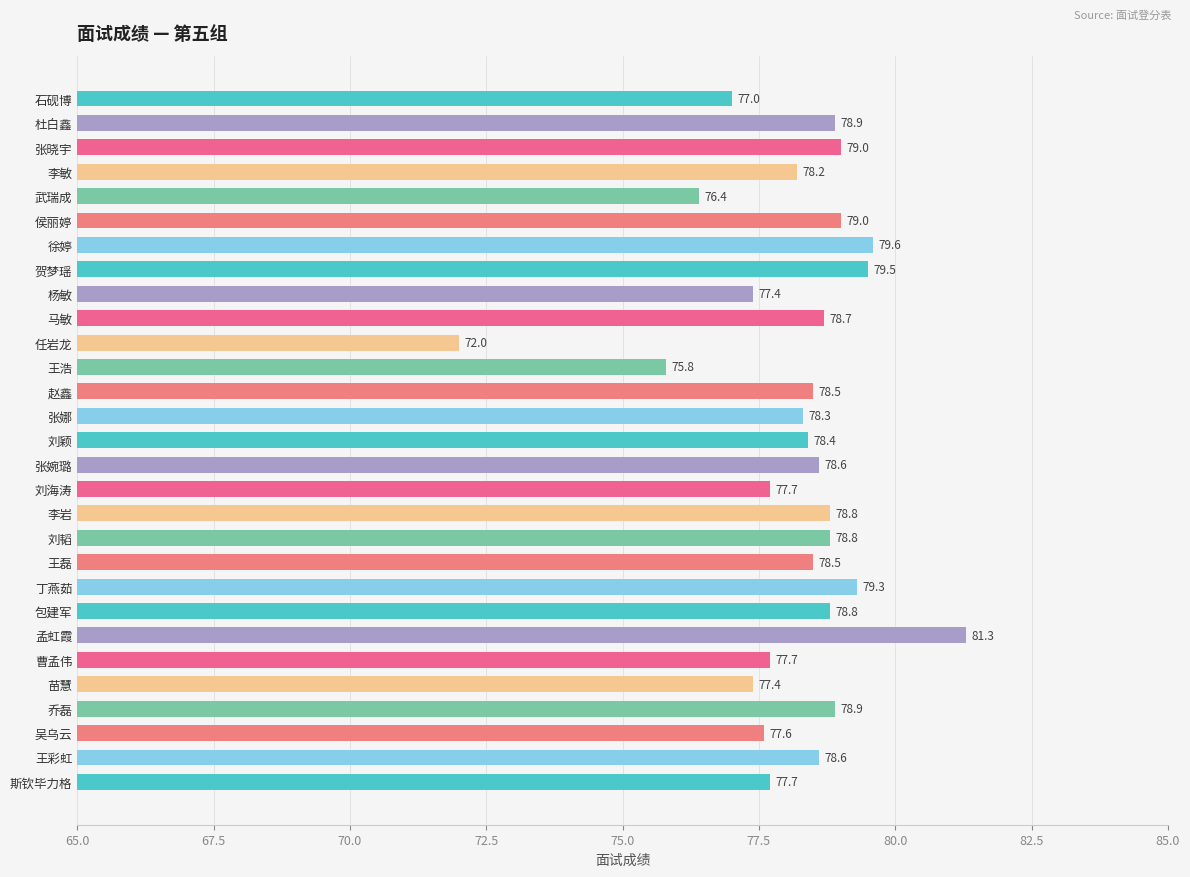

What is the label of the 1st bar from the bottom?

斯钦毕力格